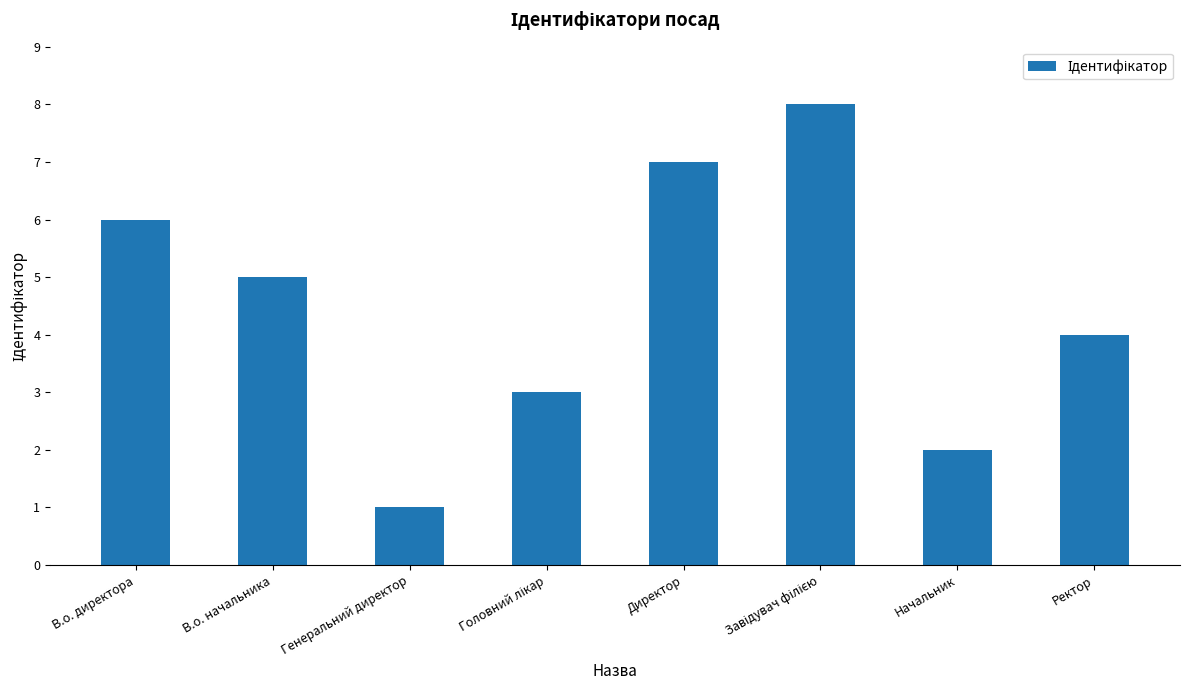

Is it true that the value at В.о. директора is 6?

True